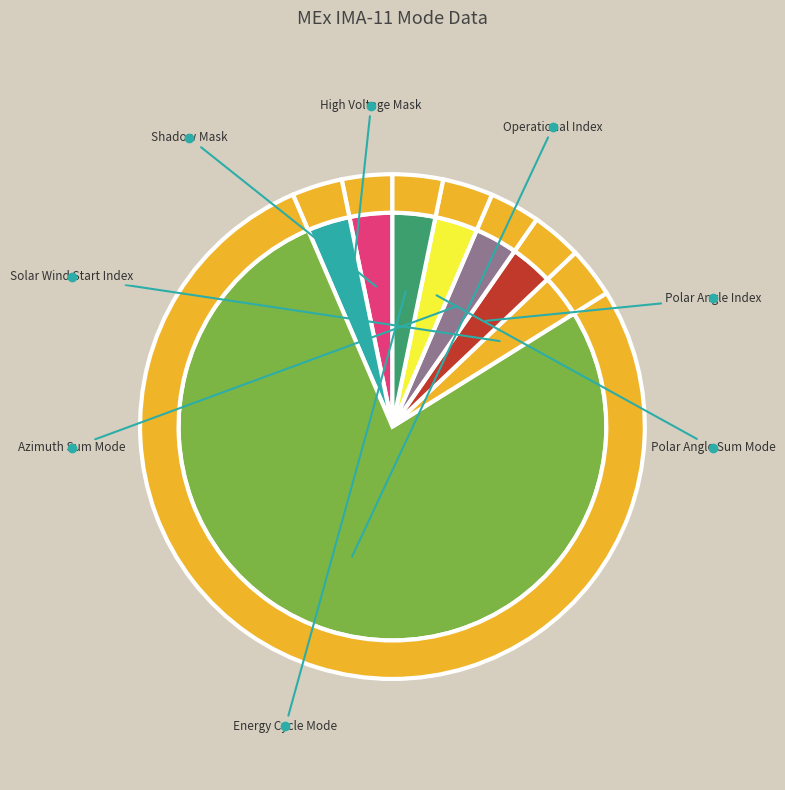

What is the majority slice?

Operational Index